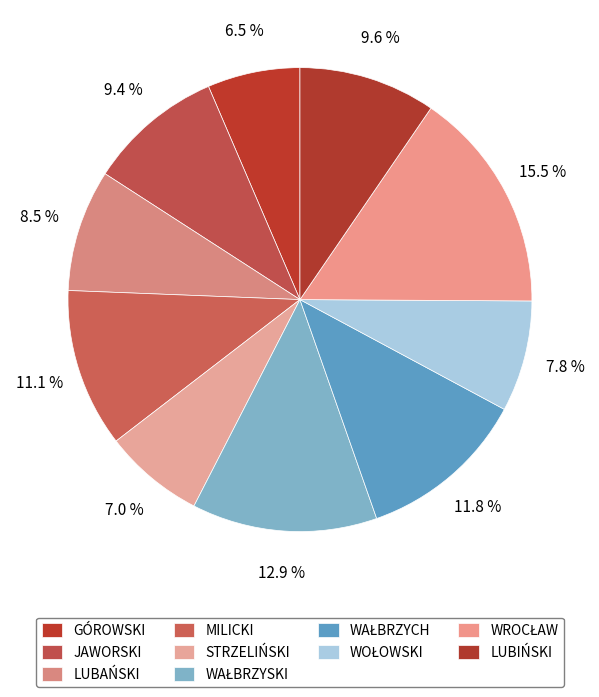

Count the number of slices in the pie.

10